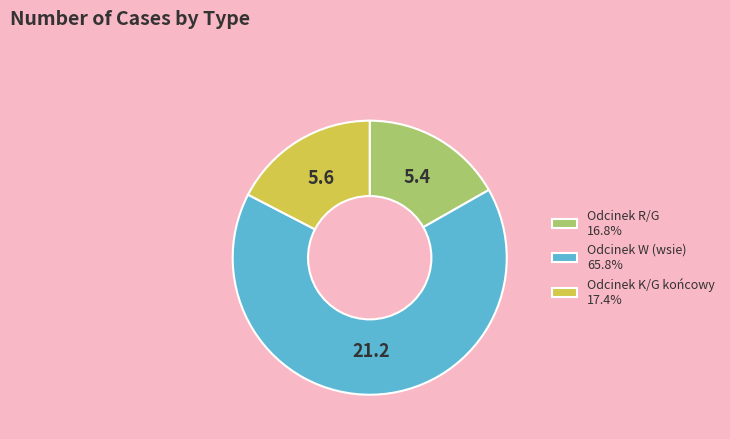

Is there any slice that represents more than half of the pie?

Yes